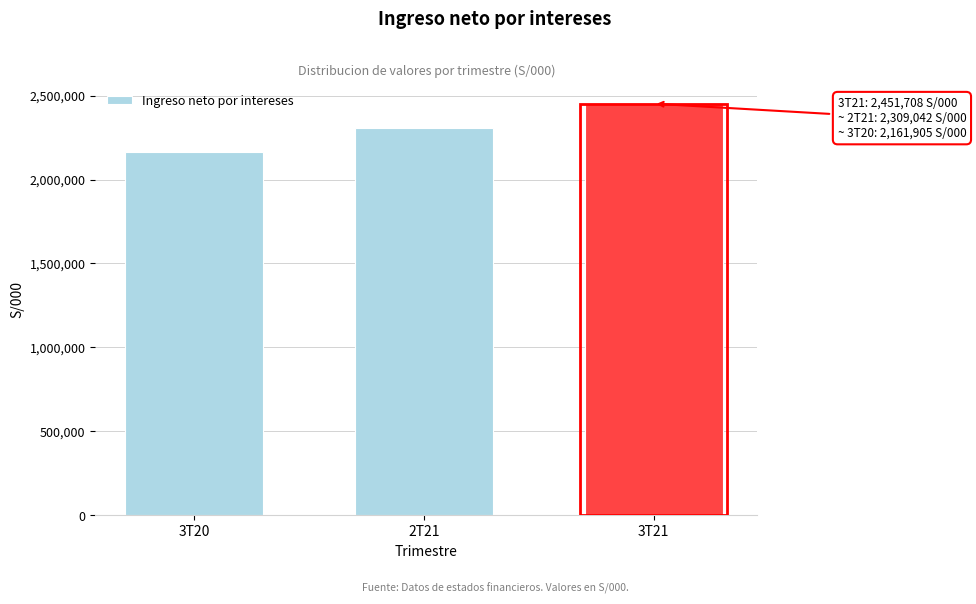

Reading left to right, transcribe all the data shown in this chart.

2161905	2309042	2451708